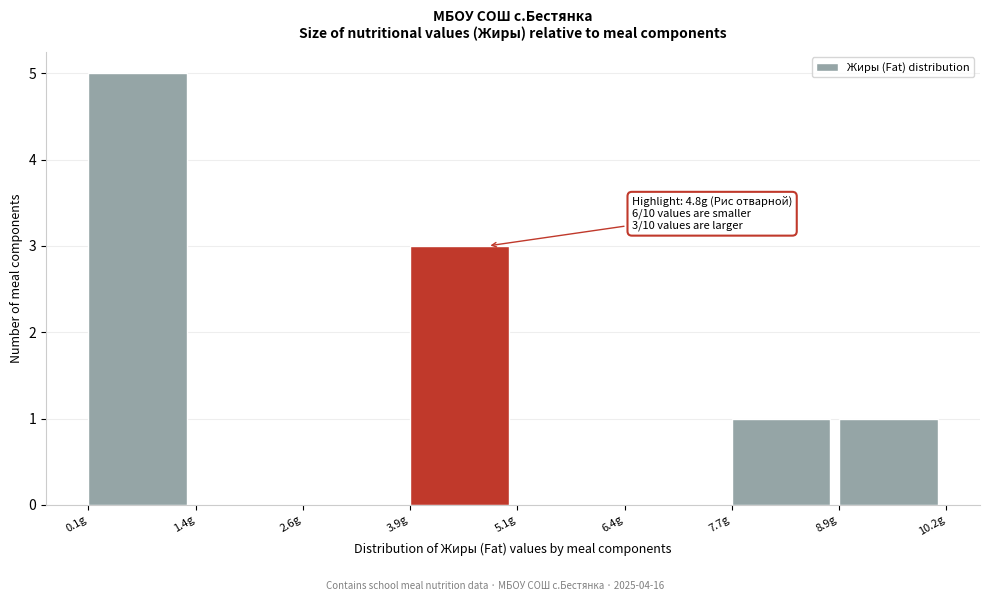

Which range on the x-axis has the tallest bar?

0.2 to 1.4